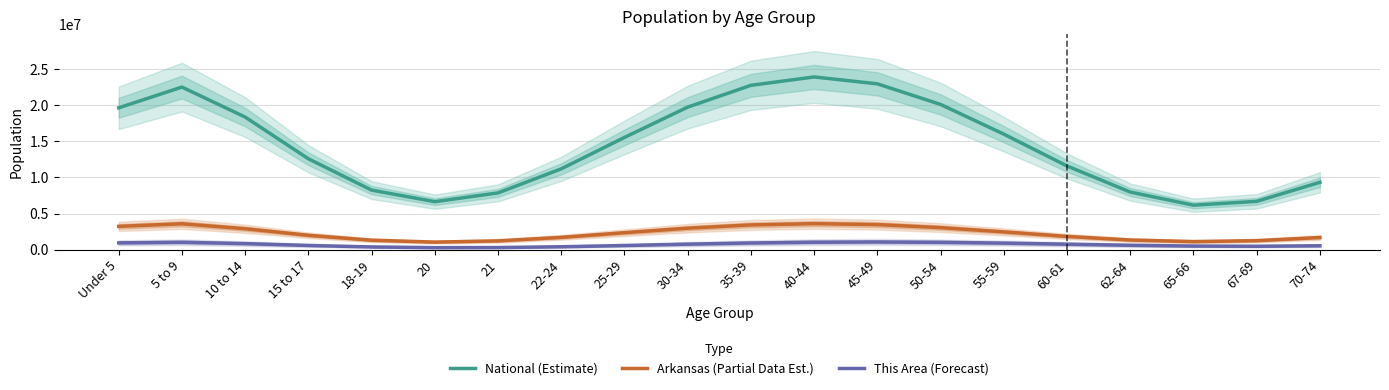

What is the difference between the highest and lowest values at 40-44?

22942861.6